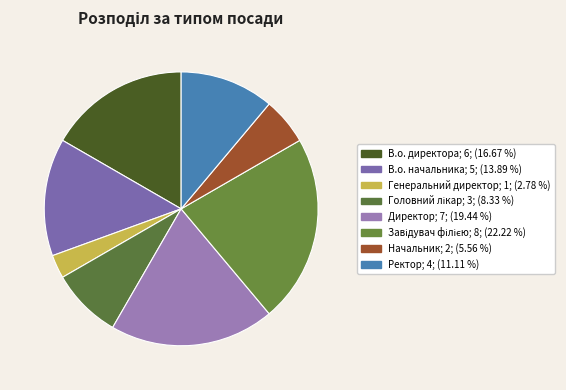

Which has a higher value, Головний лікар or Генеральний директор?

Головний лікар